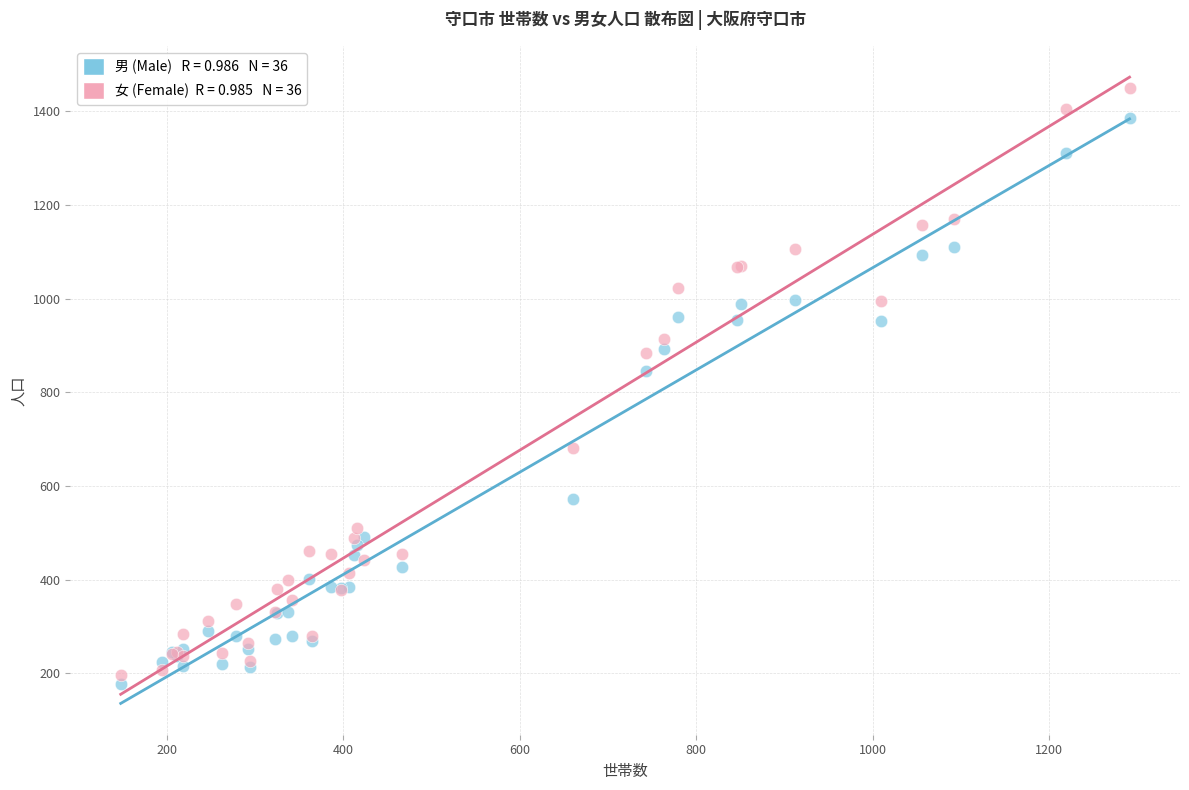

Across all series, what Y value is closest to 813?

846